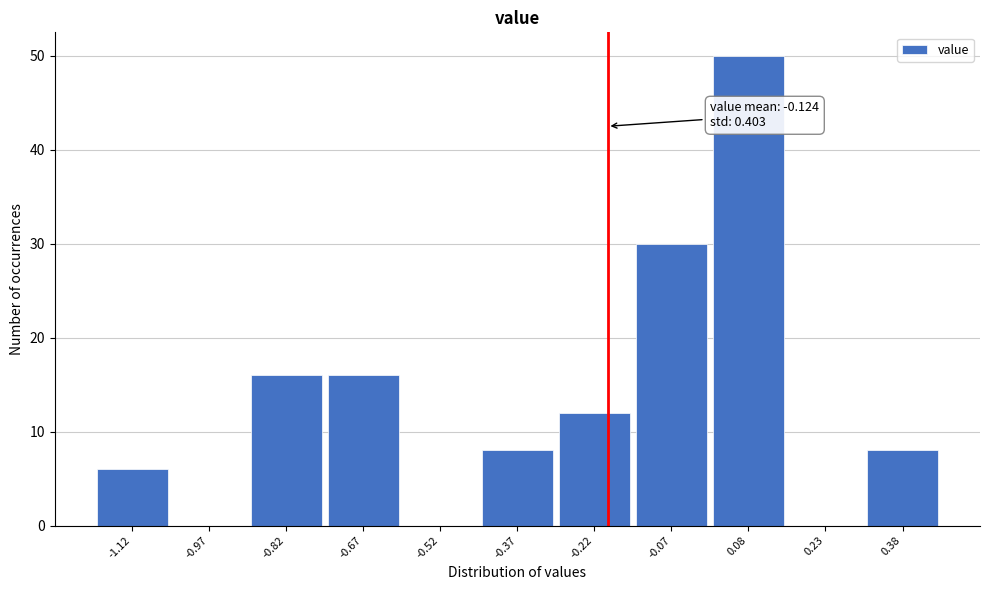

Reading left to right, transcribe all the data shown in this chart.

-1.12=6	-0.97=0	-0.82=16	-0.67=16	-0.52=0	-0.37=8	-0.22=12	-0.07=30	0.08=50	0.23=0	0.38=8